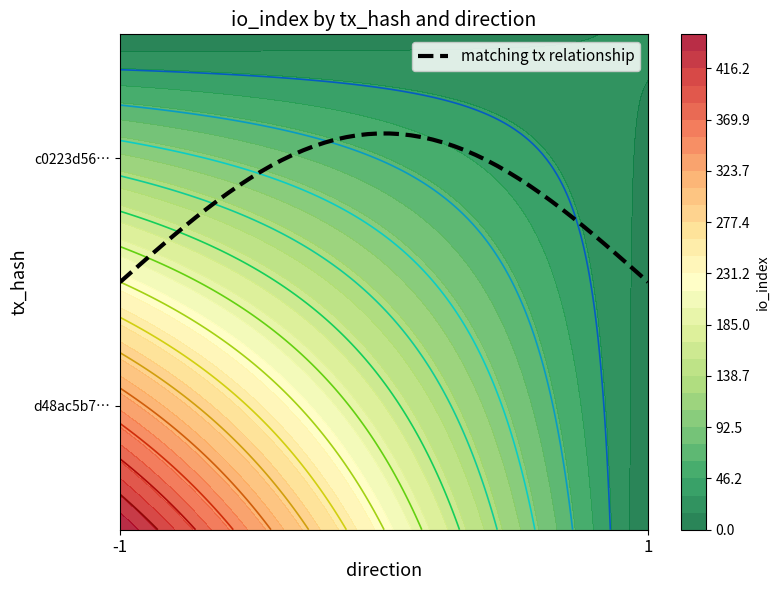

The c0223d56670e97b5ae7b73f1b99dc0abb909c7b series shows 17 at io_index. True or false?

True